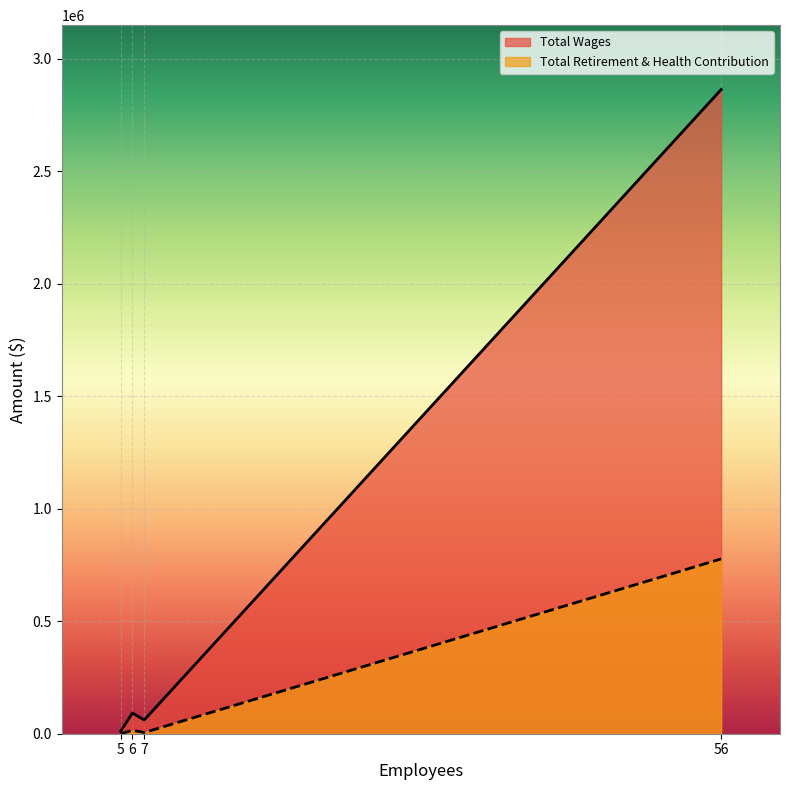

List the series in order of their peak value, highest first.

Total Wages, Total Retirement & Health Contribution